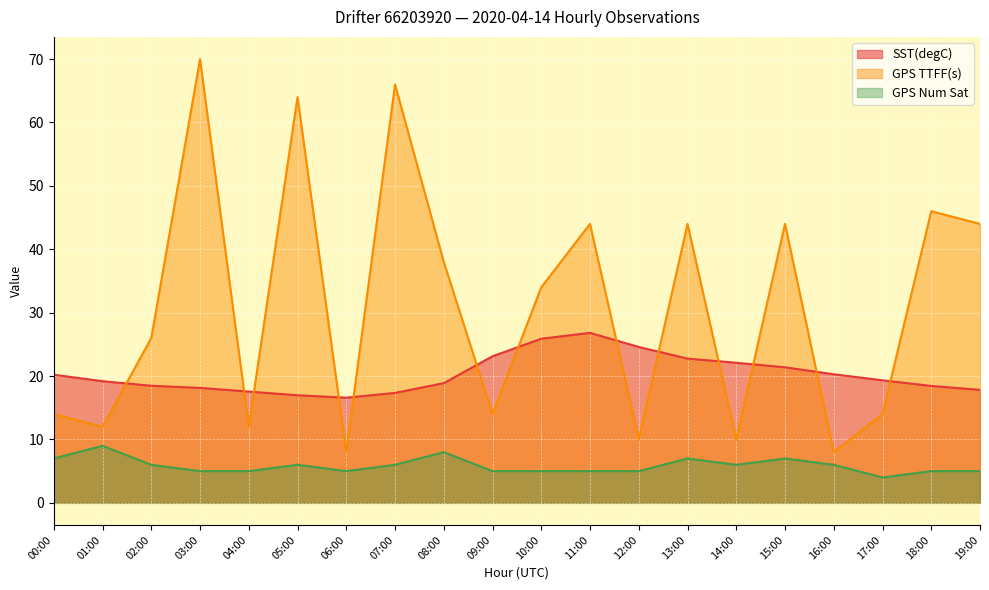

At how many categories does at least one series exceed 37?

9